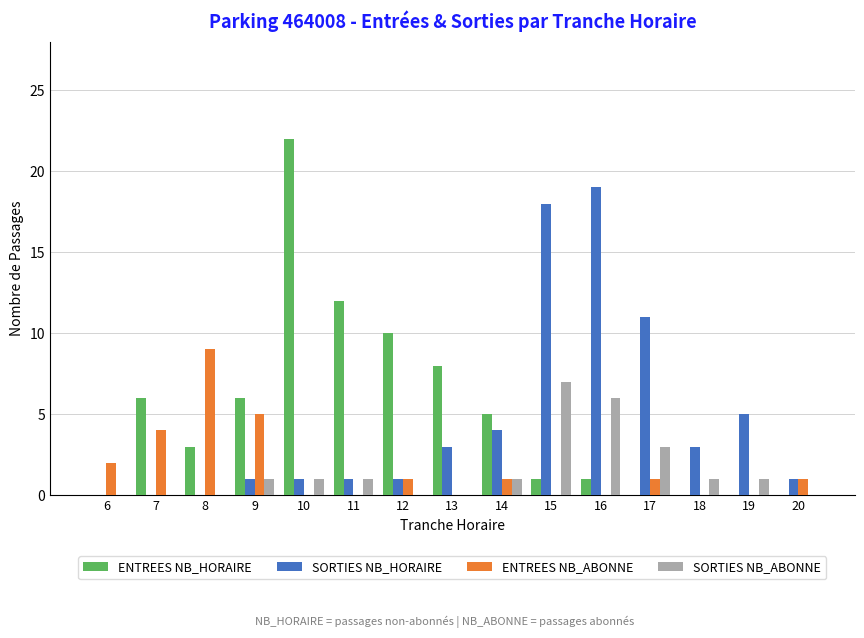

Is the value of SORTIES NB_ABONNE at 12 greater than the value of SORTIES NB_HORAIRE at 12?

No